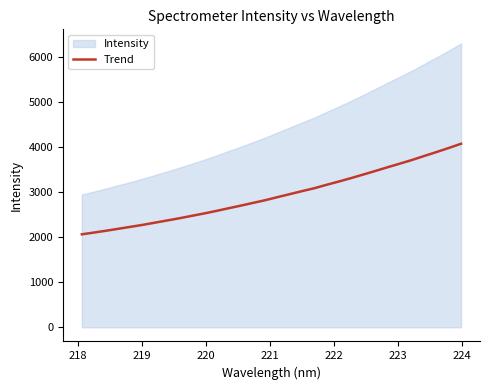

How many categories are shown in the chart?

32